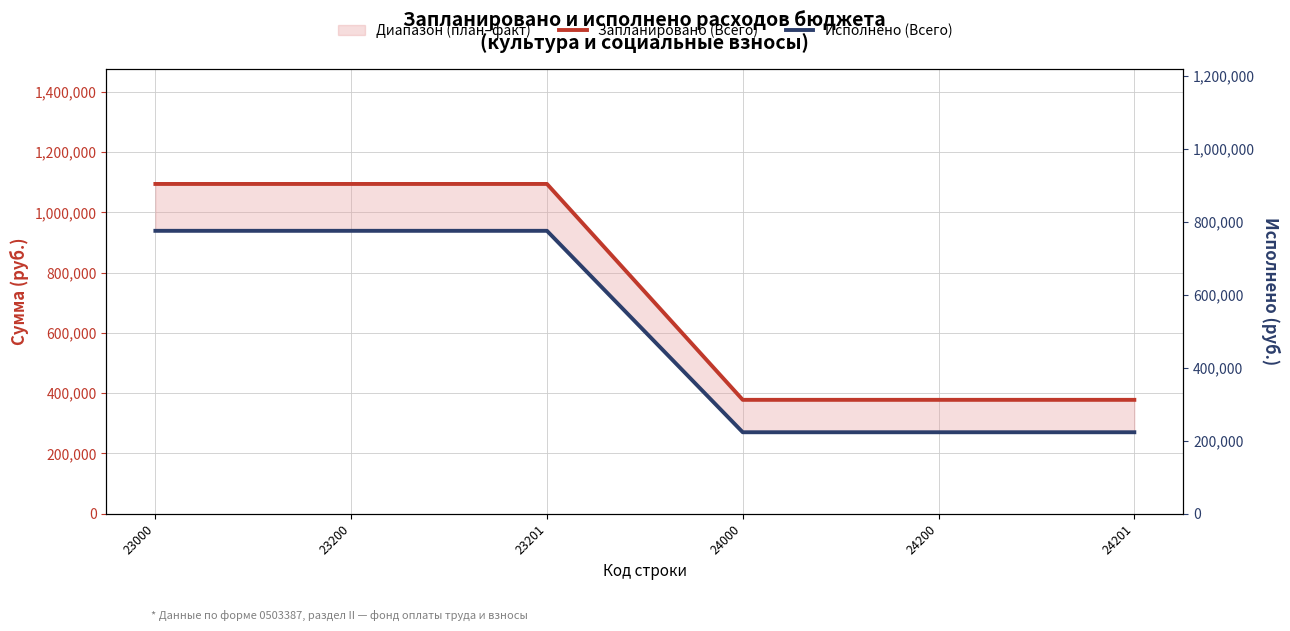

At how many categories does at least one series exceed 407724?

3